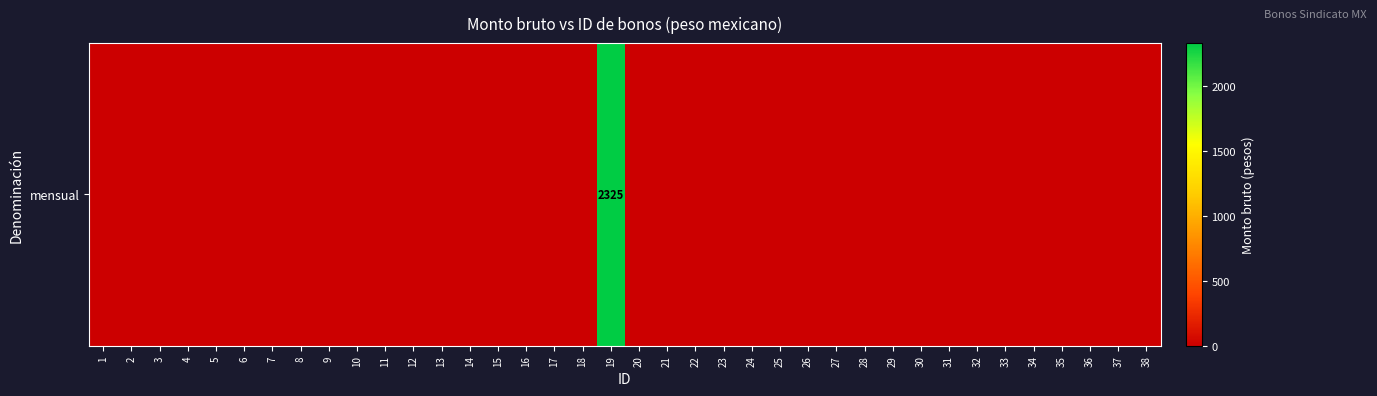

At which label is the value closest to 1162?

1